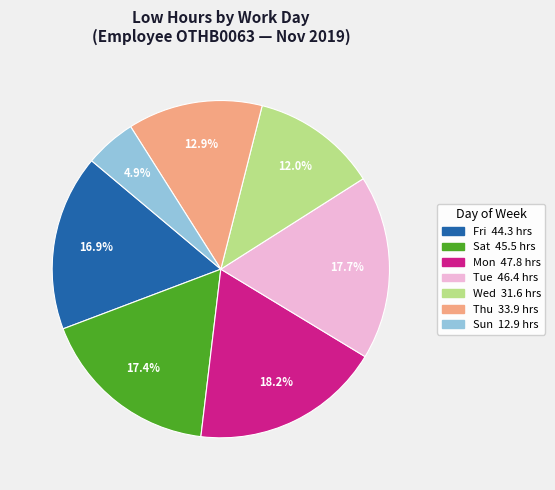

Does any single category account for the majority?

No